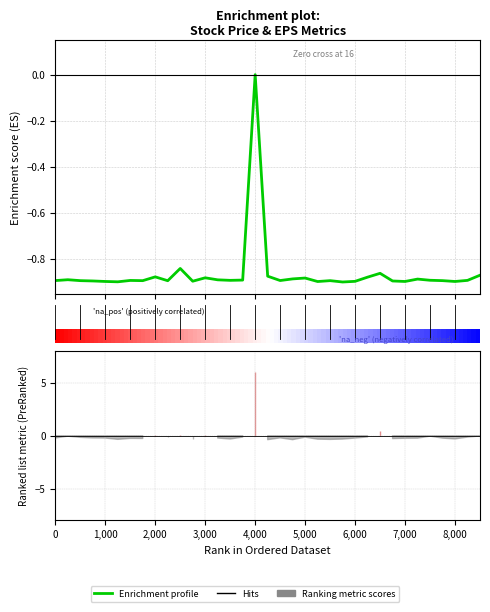

True or false: there are more than 2 points higher than both neighbors.

True